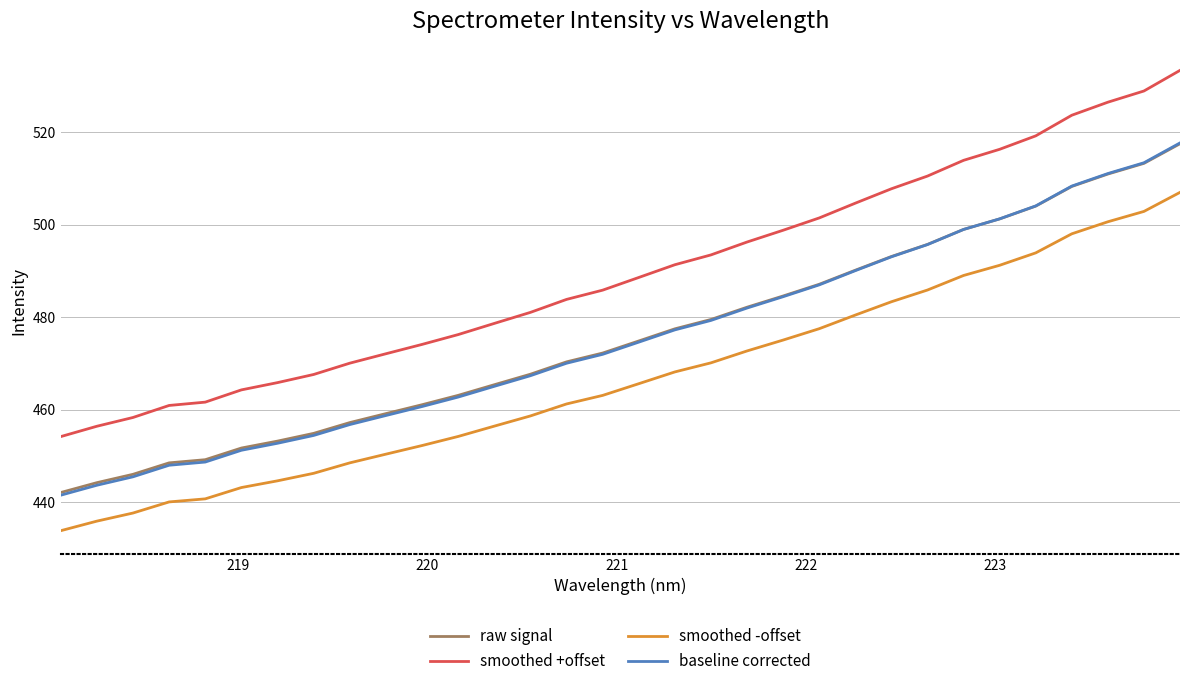

Which series has the largest range (max minus min)?

smoothed +offset